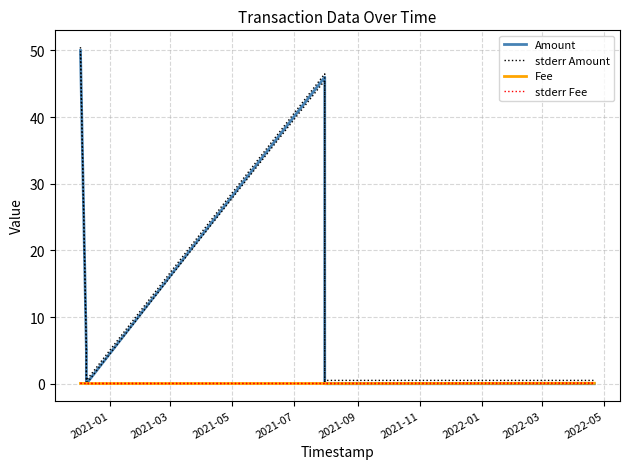

List the labels in order of Fee value, smallest first.

2021-07, 2021-11, 2022-01, 2021-03, 2021-05, 2021-09, 2021-01, 2022-03